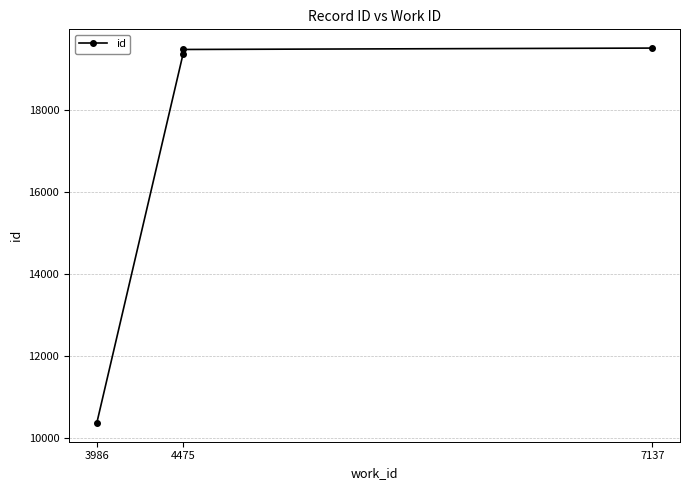

How many lines are shown in the chart?

1